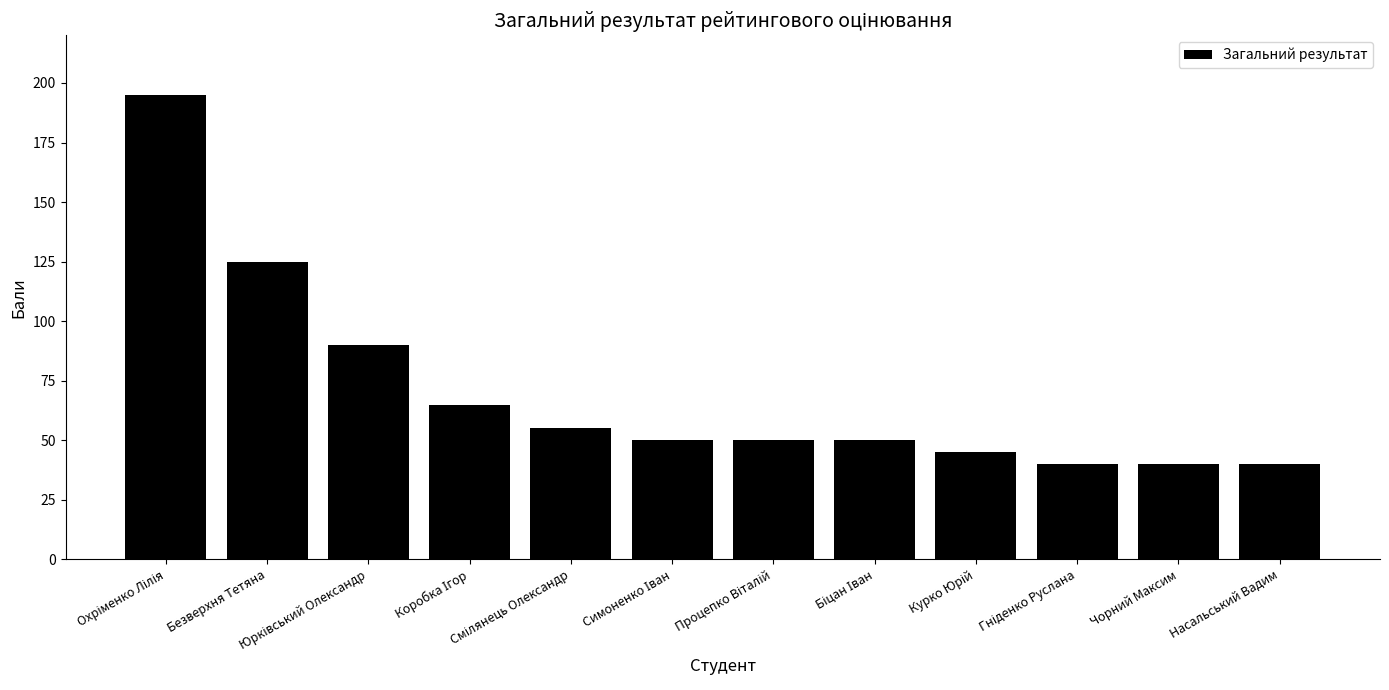

What is the maximum value shown in the chart?

195